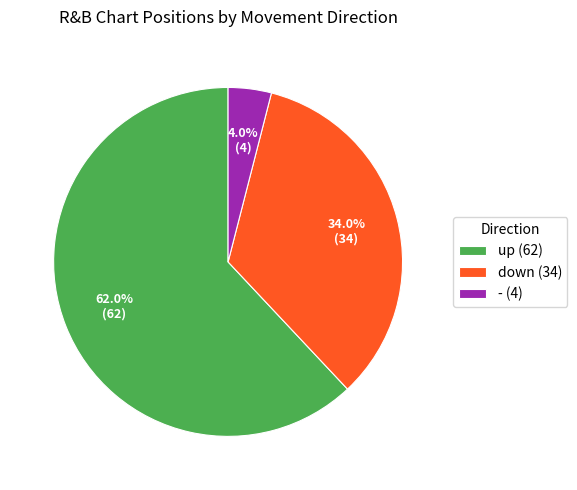

Is up (62) the majority of the pie?

Yes